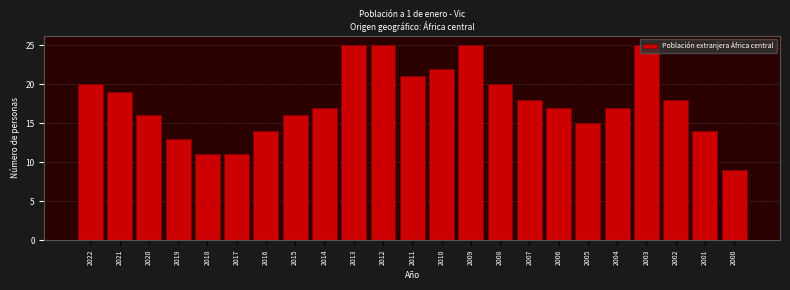

The value at 2007 is 8. True or false?

False